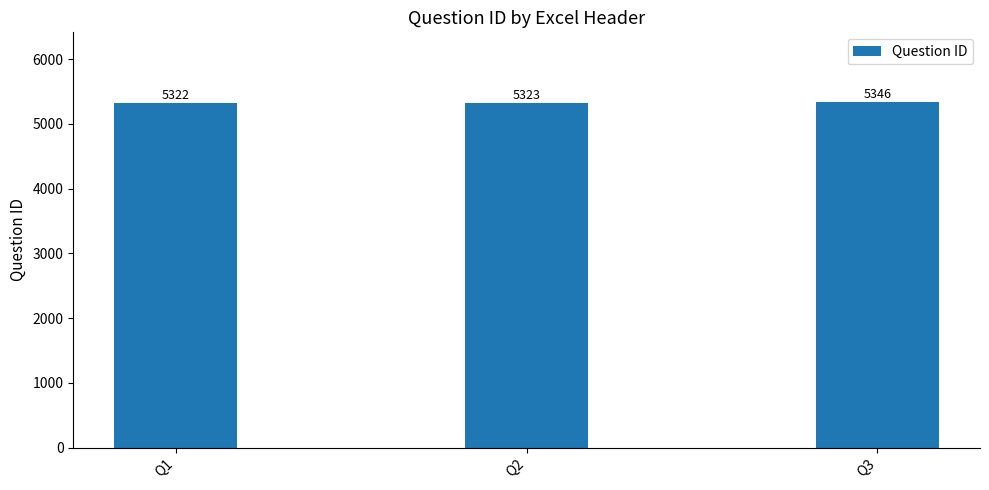

What is the value of the 3rd bar from the left?

5346